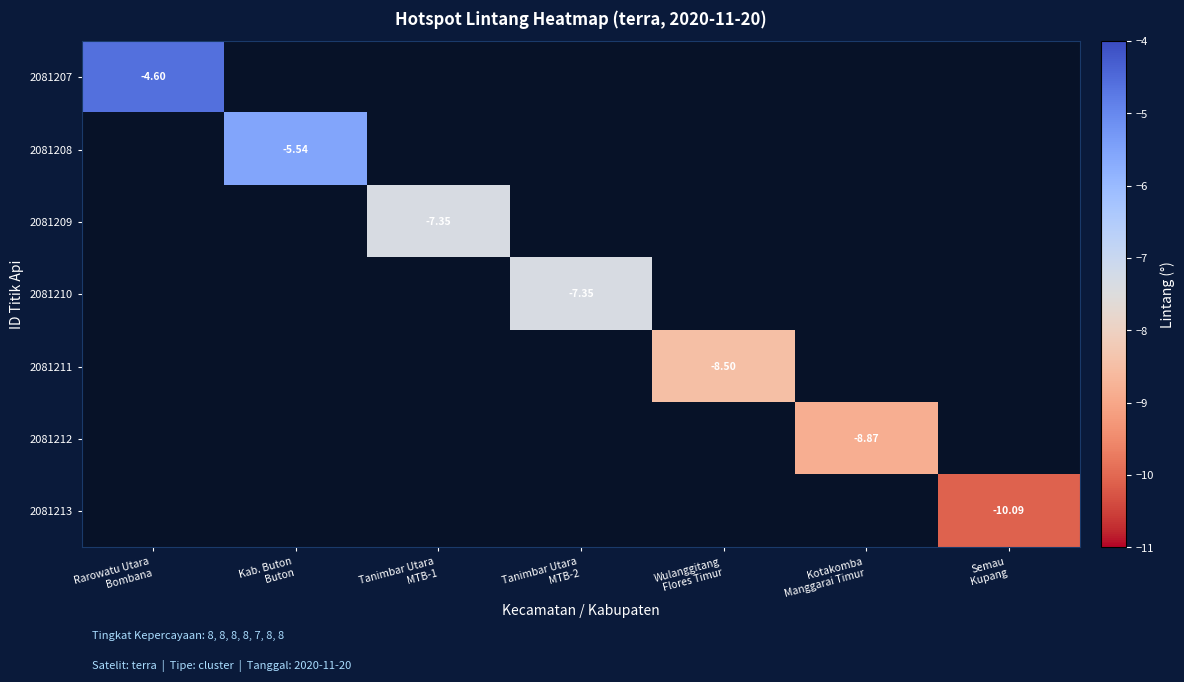

The 2081211 series shows 0.0 at Tanimbar Utara MTB-1. True or false?

True